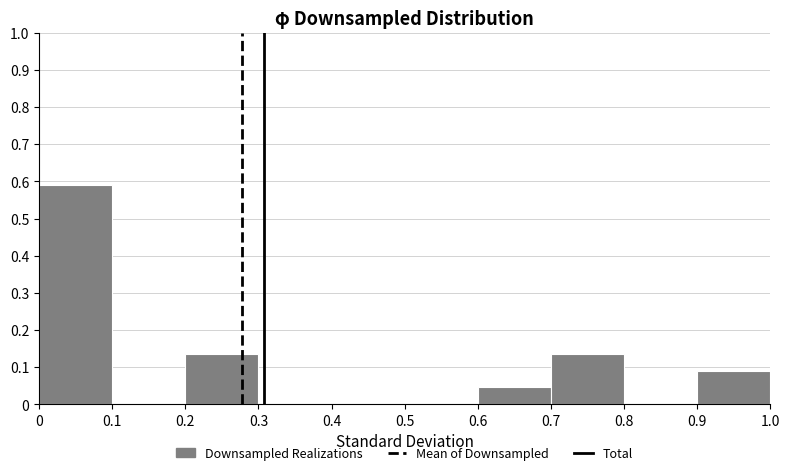

How tall is the bar that spans 0.7 to 0.8 on the x-axis? The values are not printed on the chart, so give them approximately, as read against the axis.

0.14